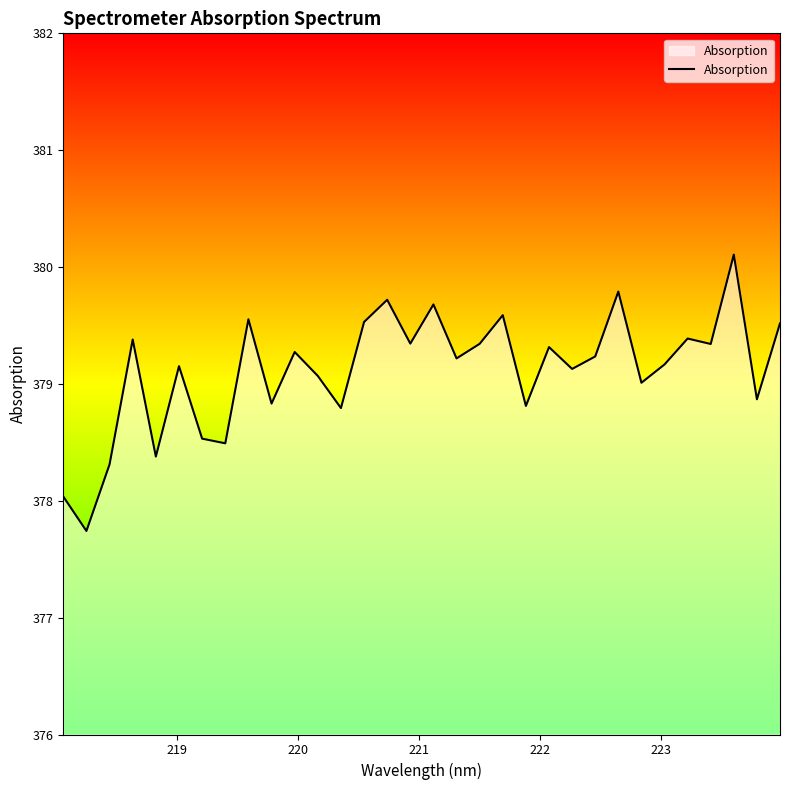

What is the maximum value shown in the chart?

380.1